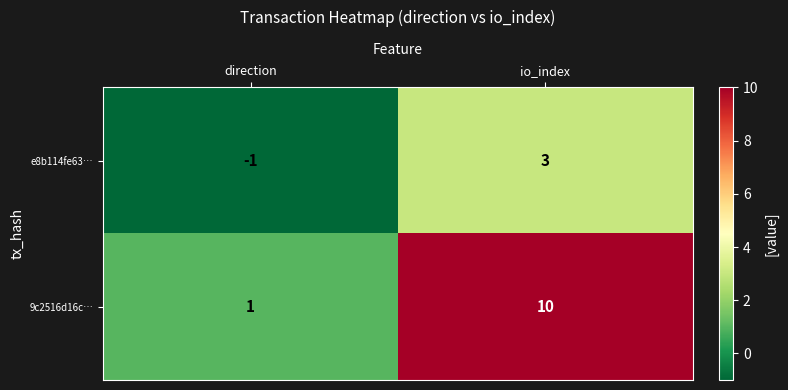

Reading left to right, list all the values displayed in this chart.

e8b114fe63…: -1	3
9c2516d16c…: 1	10